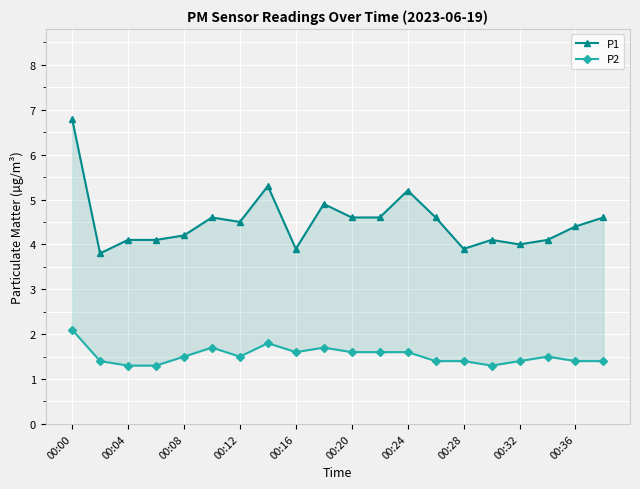

True or false: P2 has more than 2 interior local peaks.

True